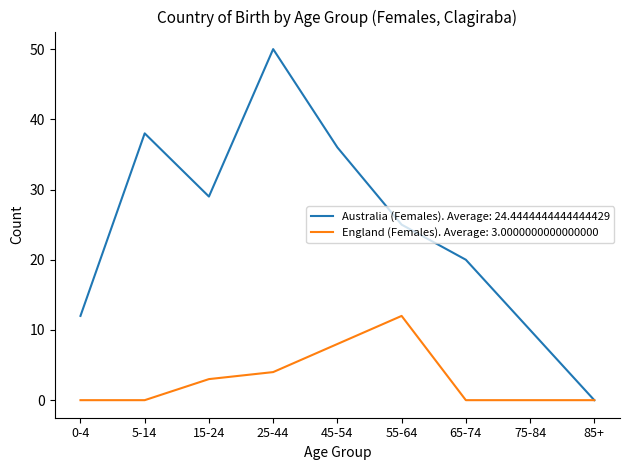

What position from the left is 65-74?

7